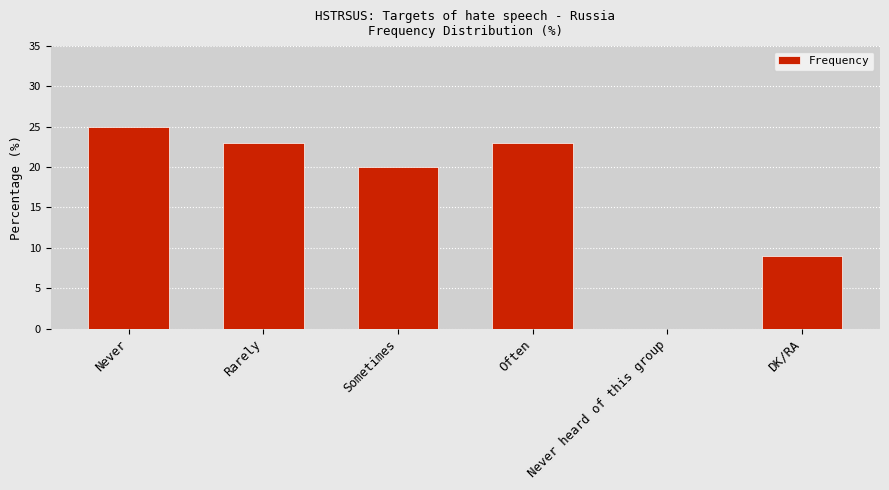

What is the difference between the values at Rarely and Sometimes?

3